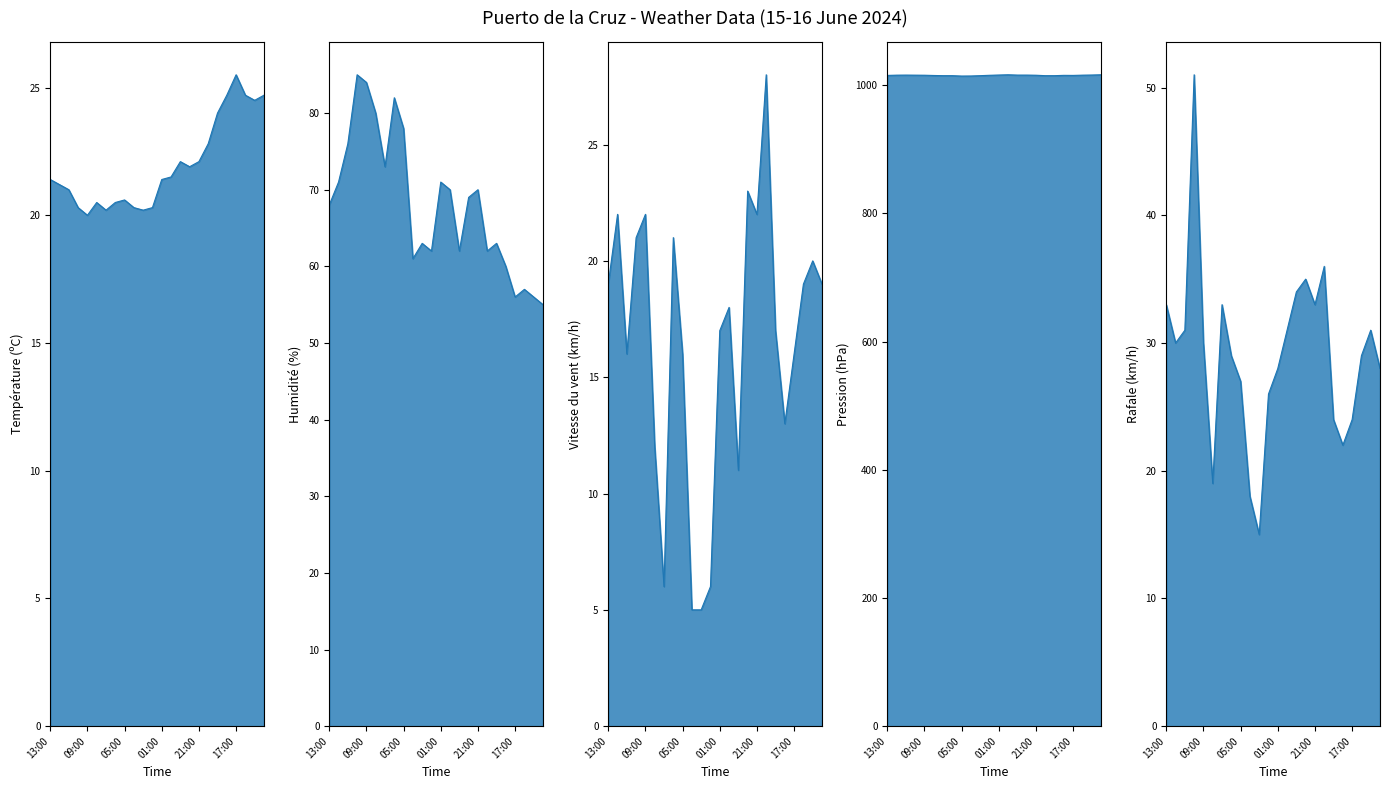

What is the value of the Humidité (%) point at the 23rd from the left?

56.0